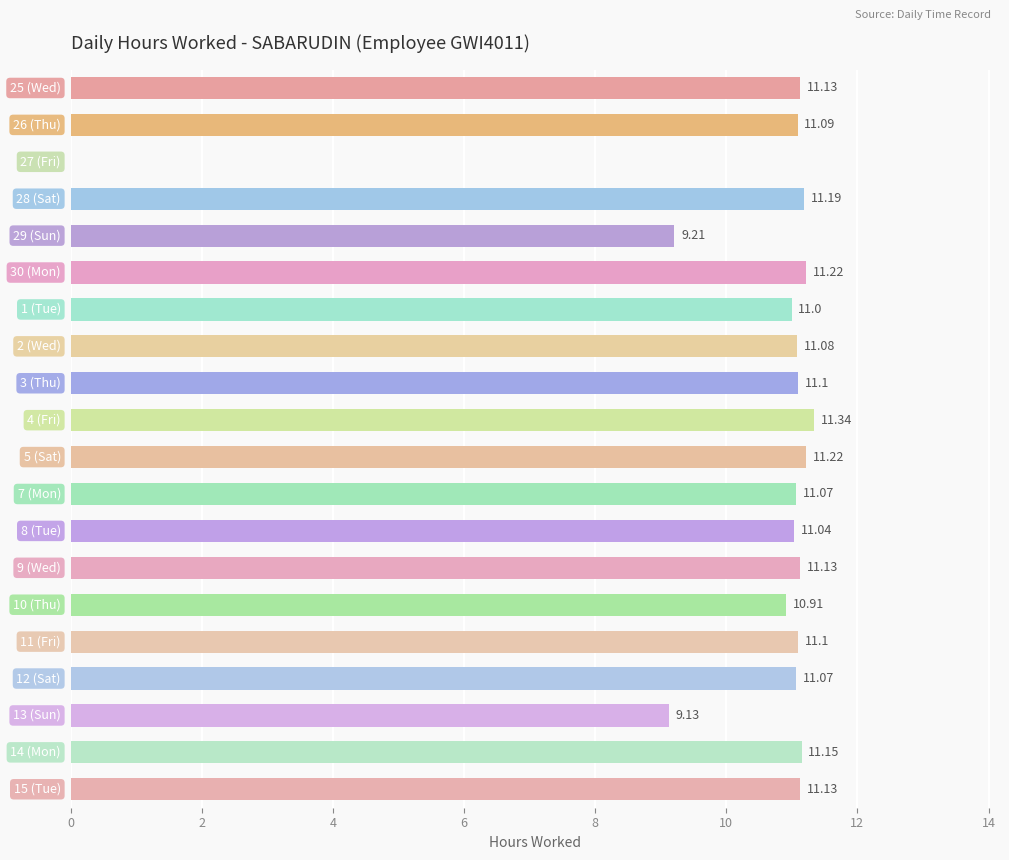

Are the bars grouped side by side (vs. stacked)?

No